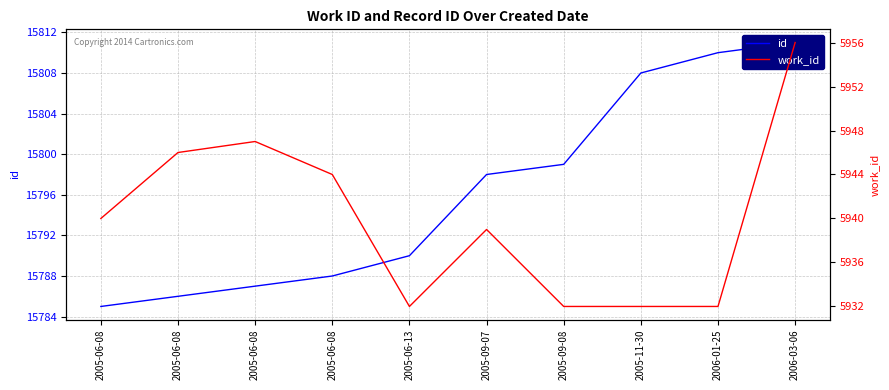

True or false: id and work_id intersect in this chart.

False